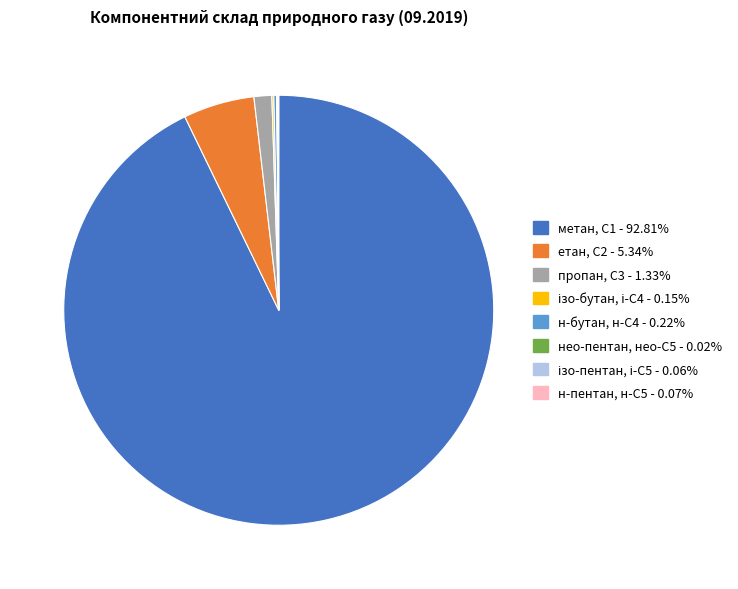

What is the ratio of the value at метан, С1 to the value at етан, С2?

17.4